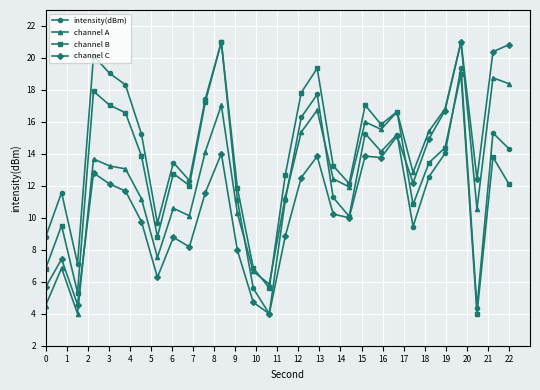

How many interior local peaks does the channel B series have?

9